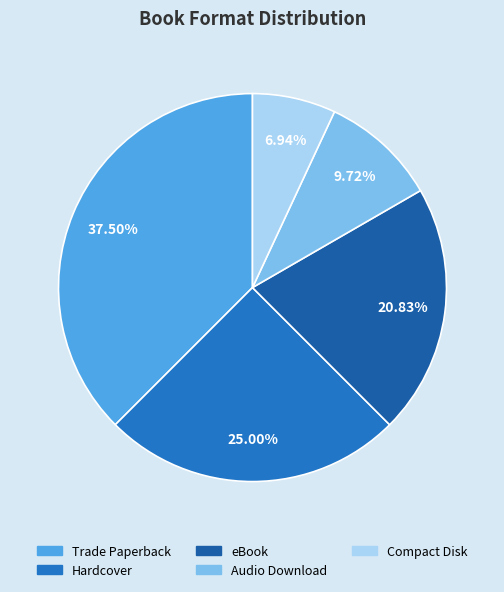

To the nearest percent, what is the difference between the largest and smallest slice percentages?

31%